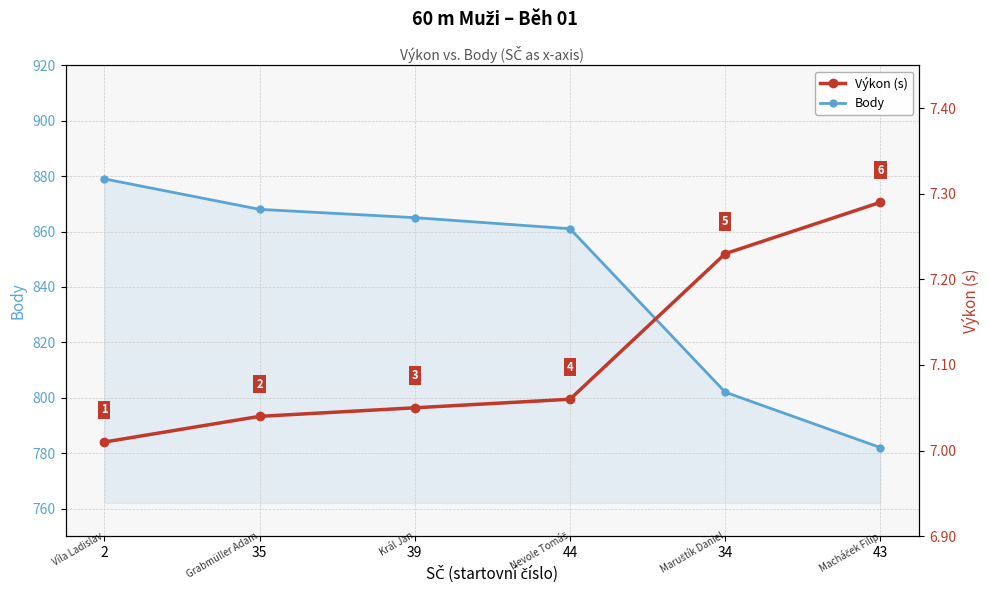

How many lines are shown in the chart?

2